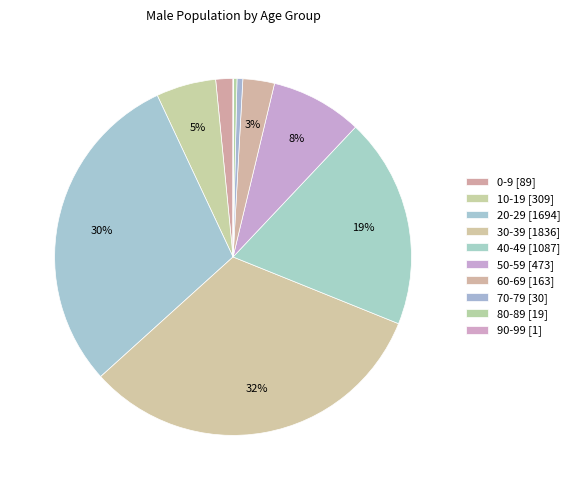

Which slice is the smallest?

90-99